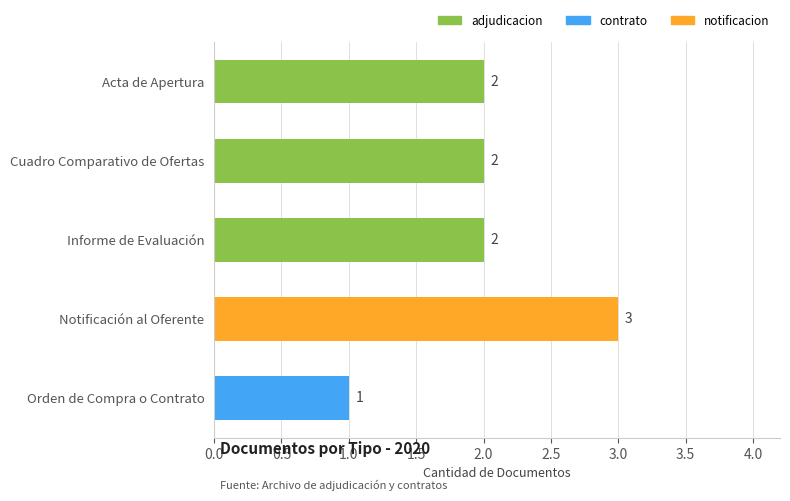

Which label corresponds to the largest value in the chart?

Notificación al Oferente